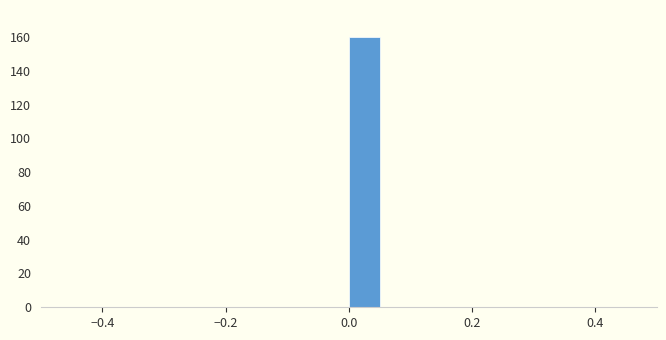

Around what value on the x-axis is the tallest bar? Give the approximate position of its centre, as read against the axis.

0.02